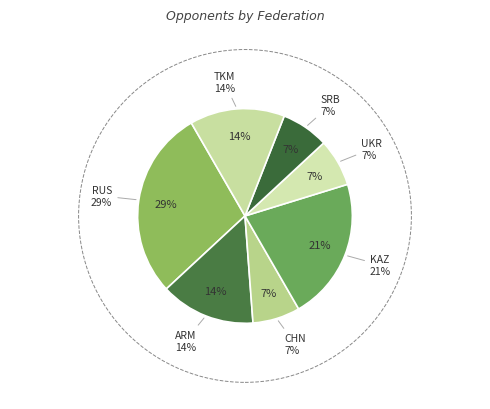

Is it true that KAZ is 21% of the pie?

True